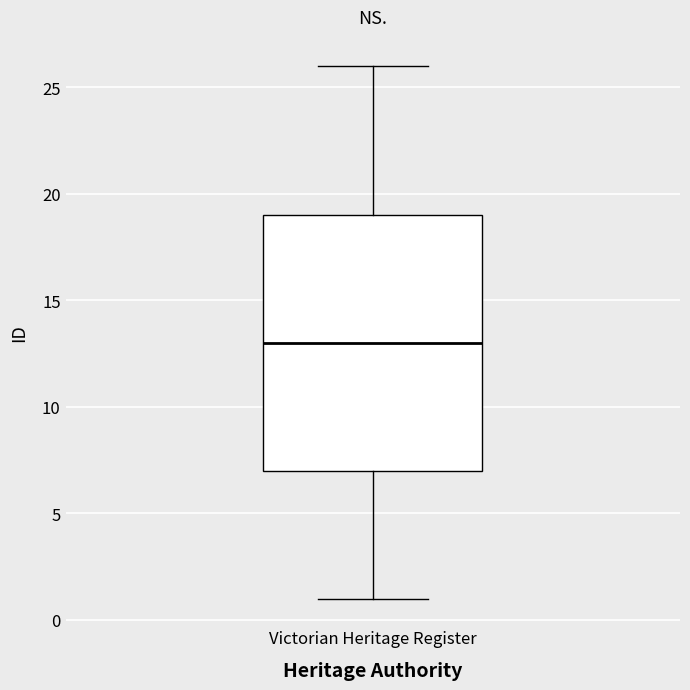

Read this box plot against the y-axis: the position of the median line, the range covered by the box, and the ends of both whiskers. The values are not printed on the chart, so give them approximately, as read against the axis.

median 13, box 7 to 19, whiskers 1 to 26